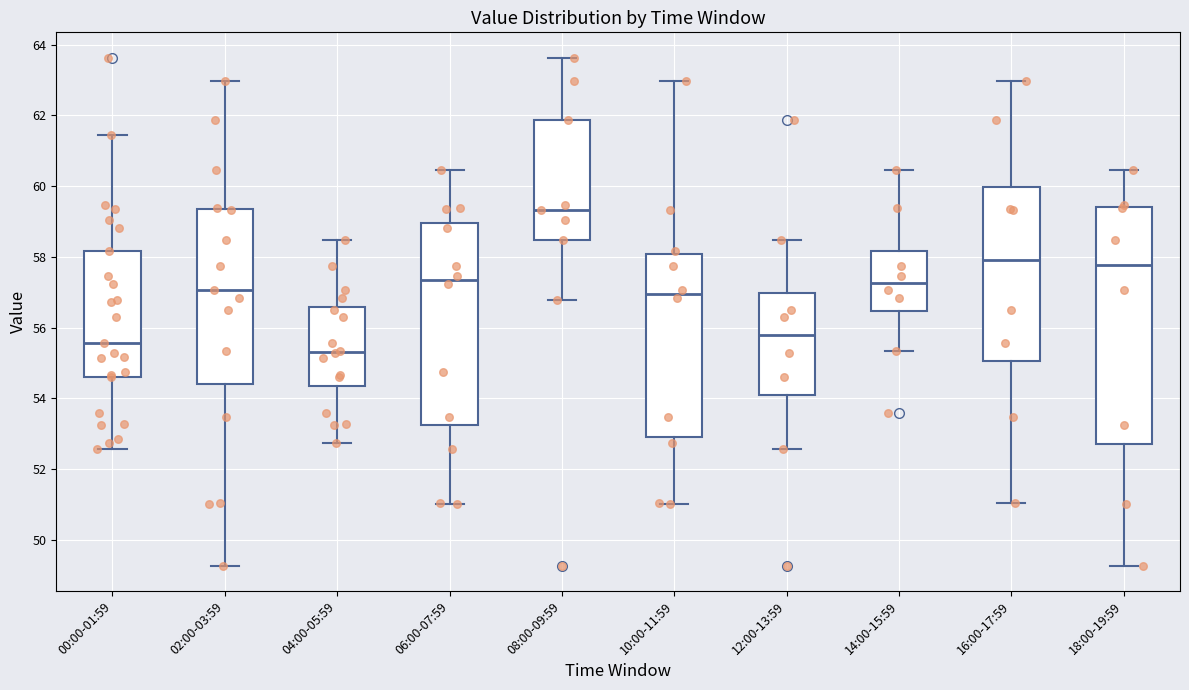

Where is the upper edge of the box for 00:00-01:59 on the y-axis? The values are not printed on the chart, so give them approximately, as read against the axis.

58.2